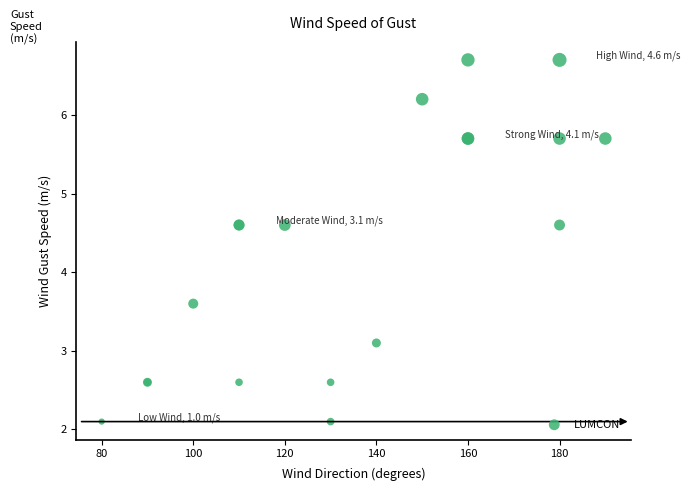

What Y value in the scatter plot is closest to 4?

3.6